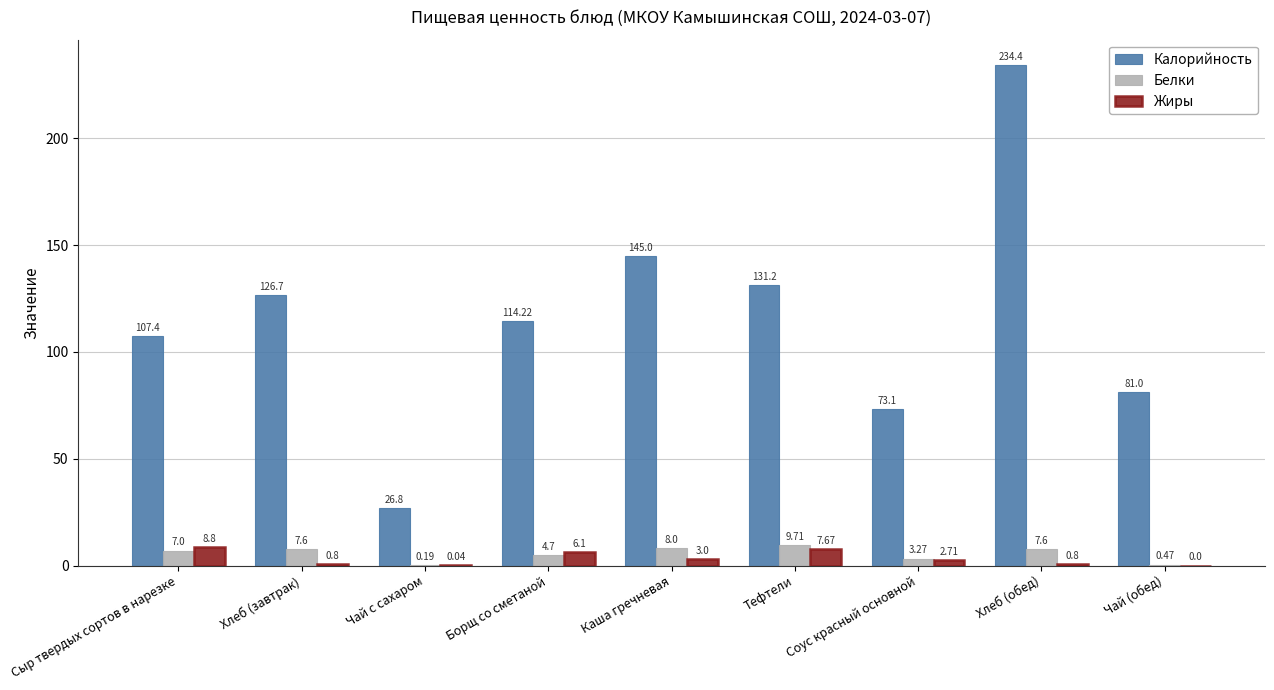

Which series has the largest total across all categories?

Калорийность